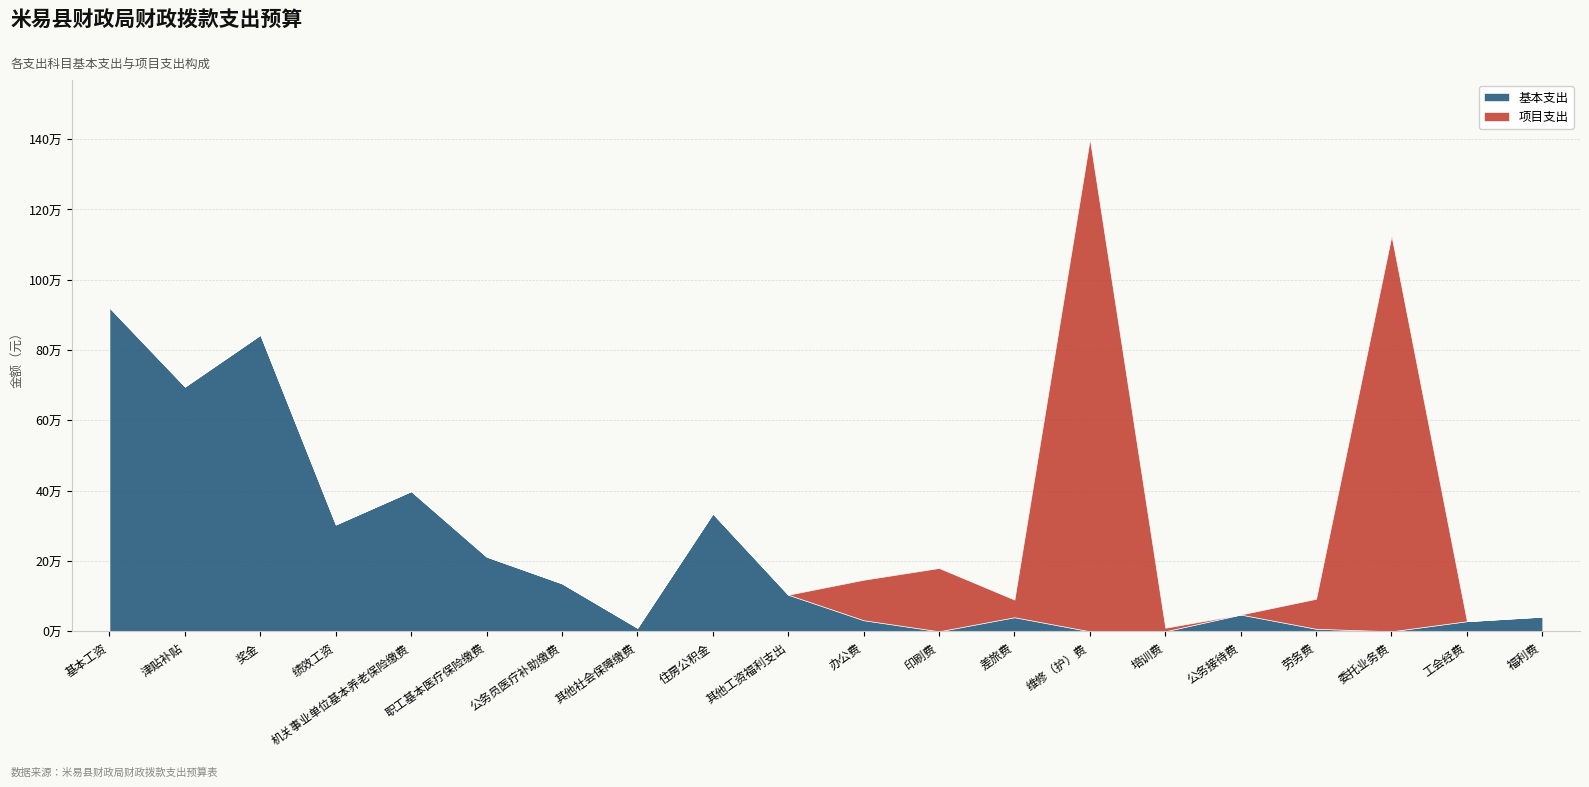

What are all the series names shown in the legend?

基本支出, 项目支出